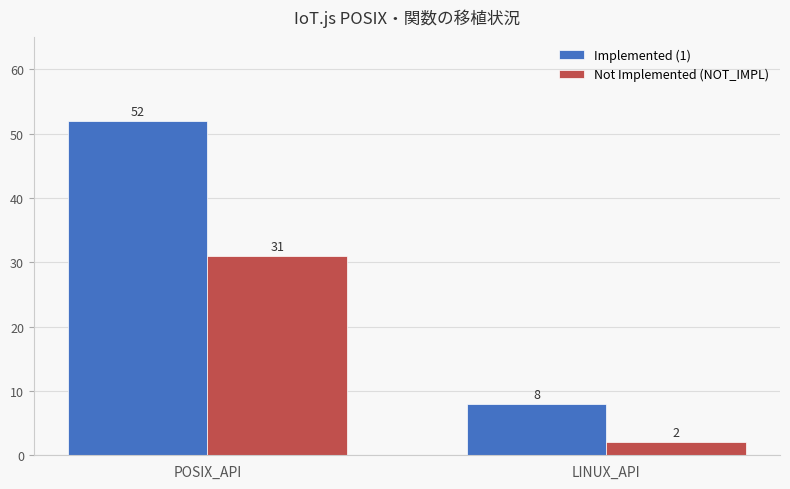

Rank the categories by Implemented (1) value from lowest to highest.

LINUX_API, POSIX_API